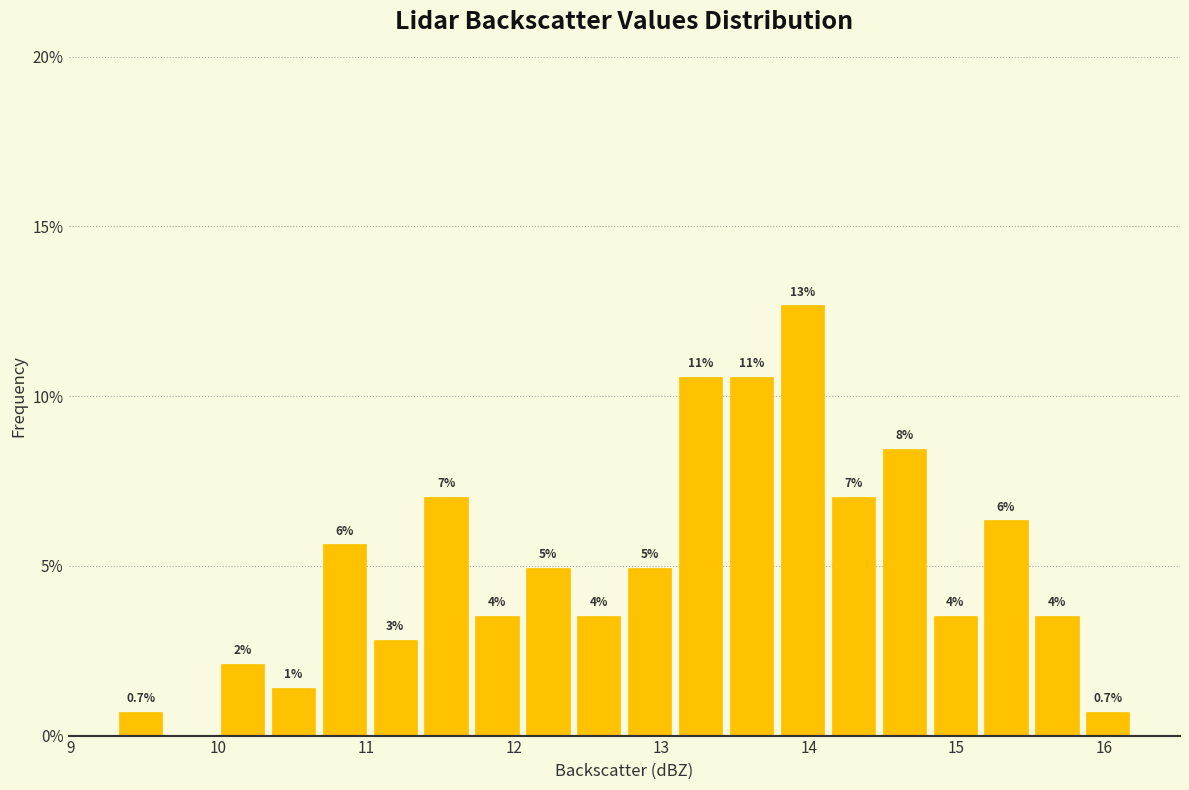

Read against the x-axis, roughly where is the centre of the tallest bar?

14.0